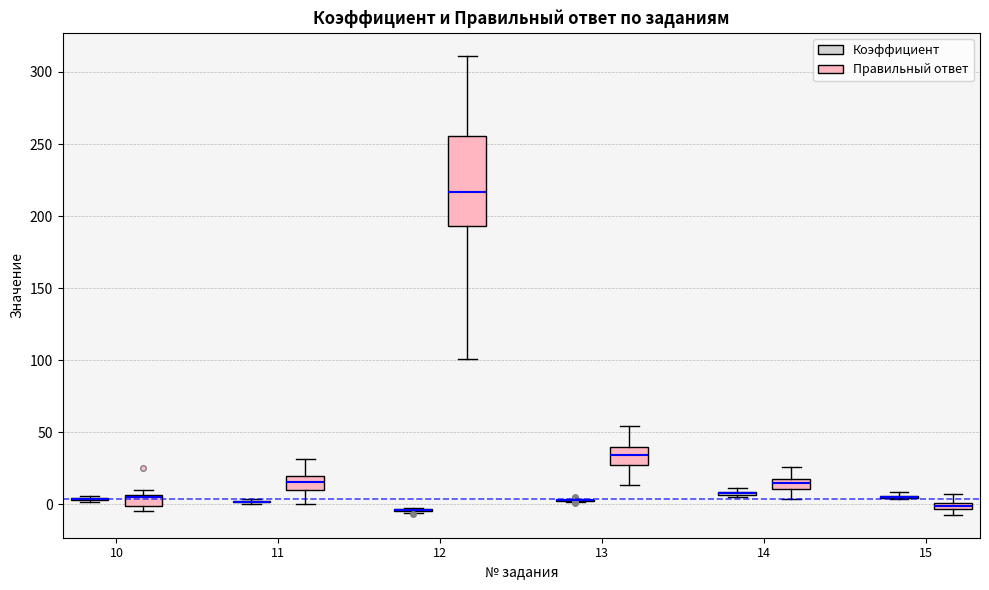

Where is the upper edge of the box for 10 (Правильный ответ) on the y-axis? The values are not printed on the chart, so give them approximately, as read against the axis.

5